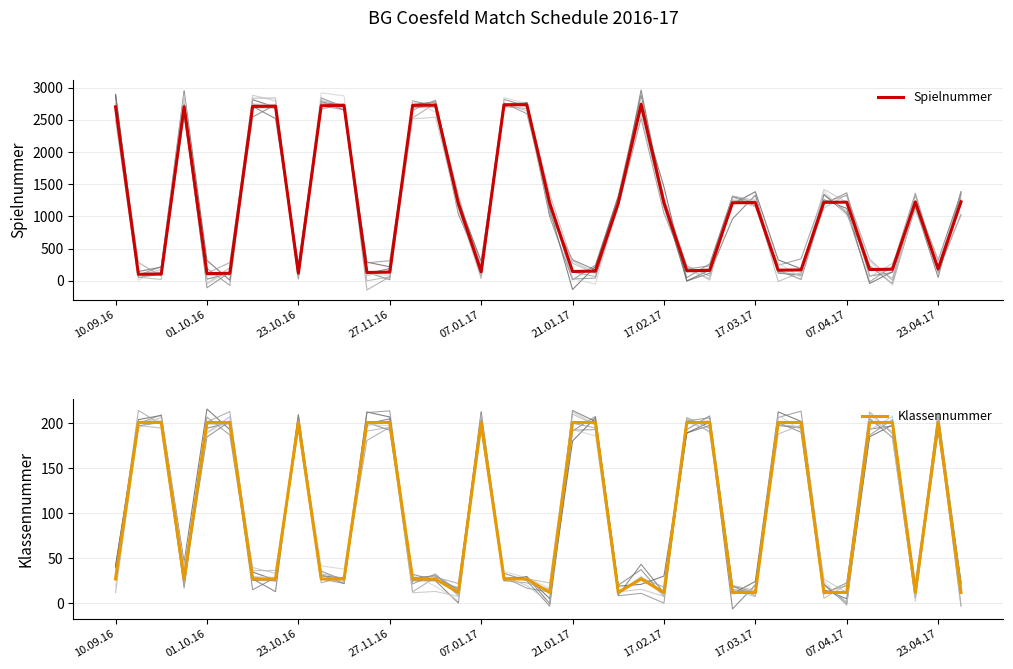

What is the spread (max minus min) of values at 34?

20